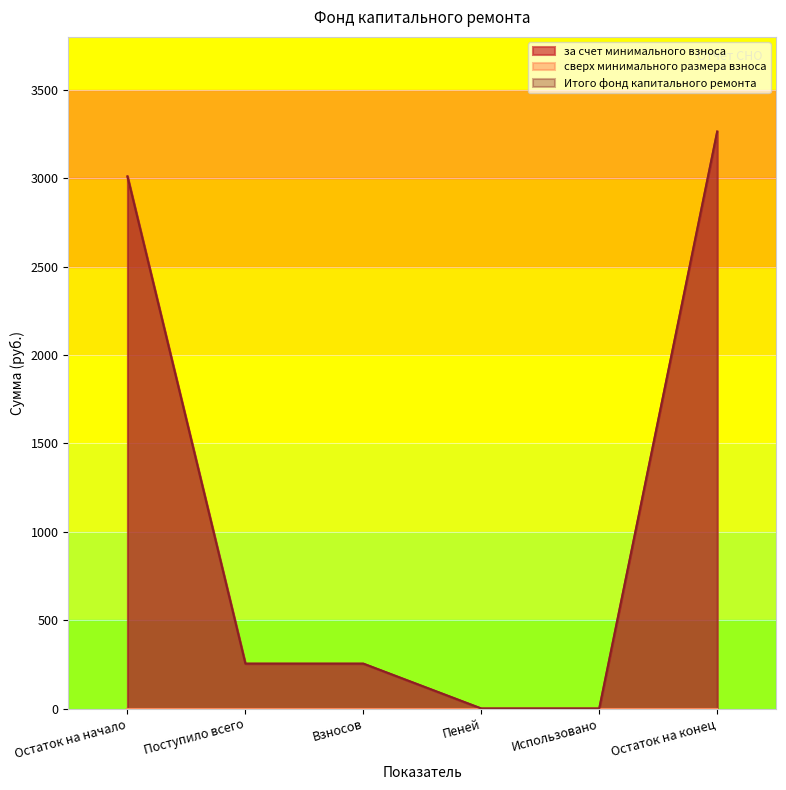

How many categories are shown in the chart?

6